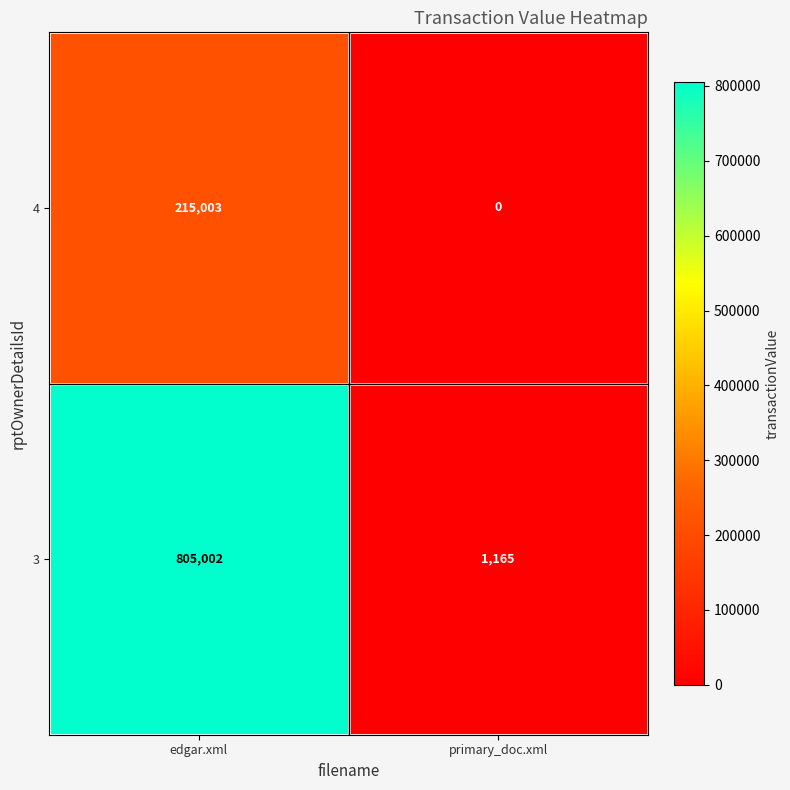

How many positive values does the 4 series have?

1